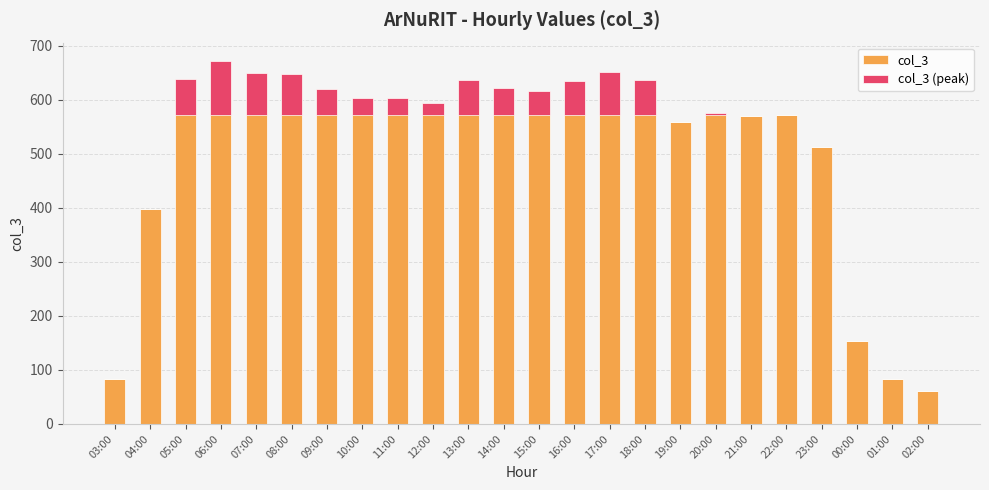

What is the maximum value for col_3 (peak)?

100.8